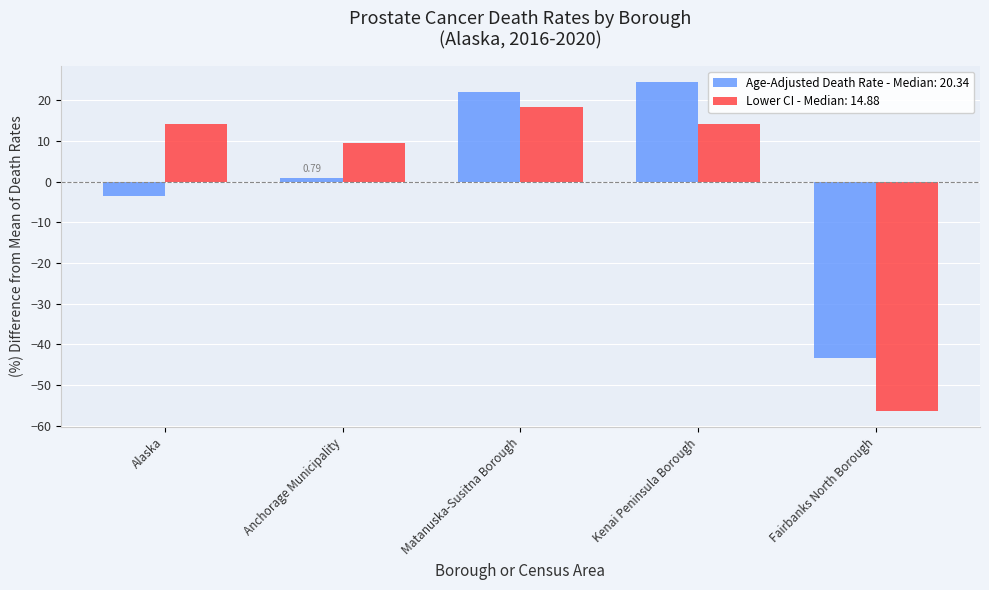

At Anchorage Municipality, list the series in order from largest to smallest.

Lower CI - Median: 14.88, Age-Adjusted Death Rate - Median: 20.34